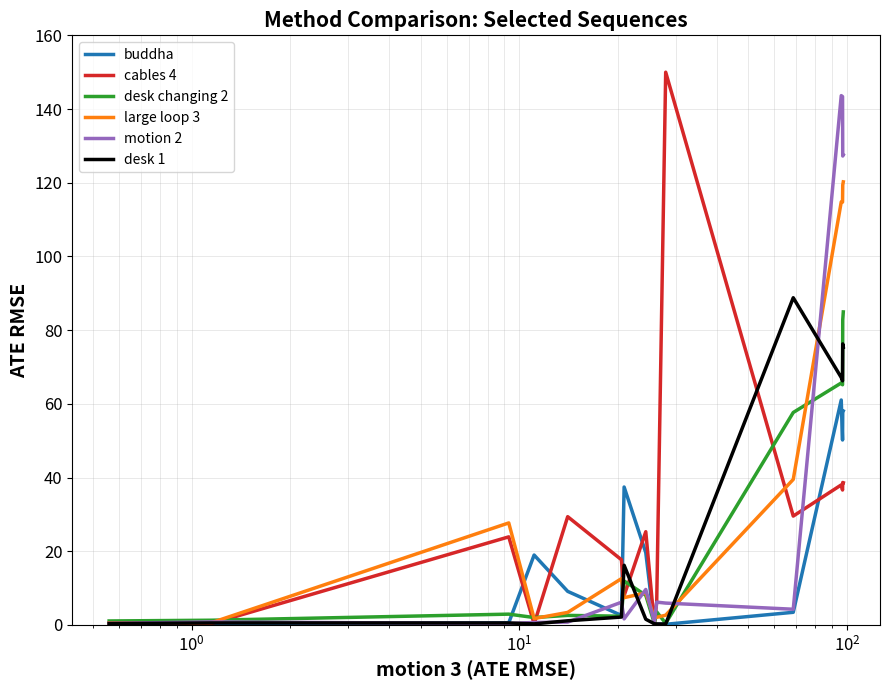

Which series has the largest range (max minus min)?

cables 4